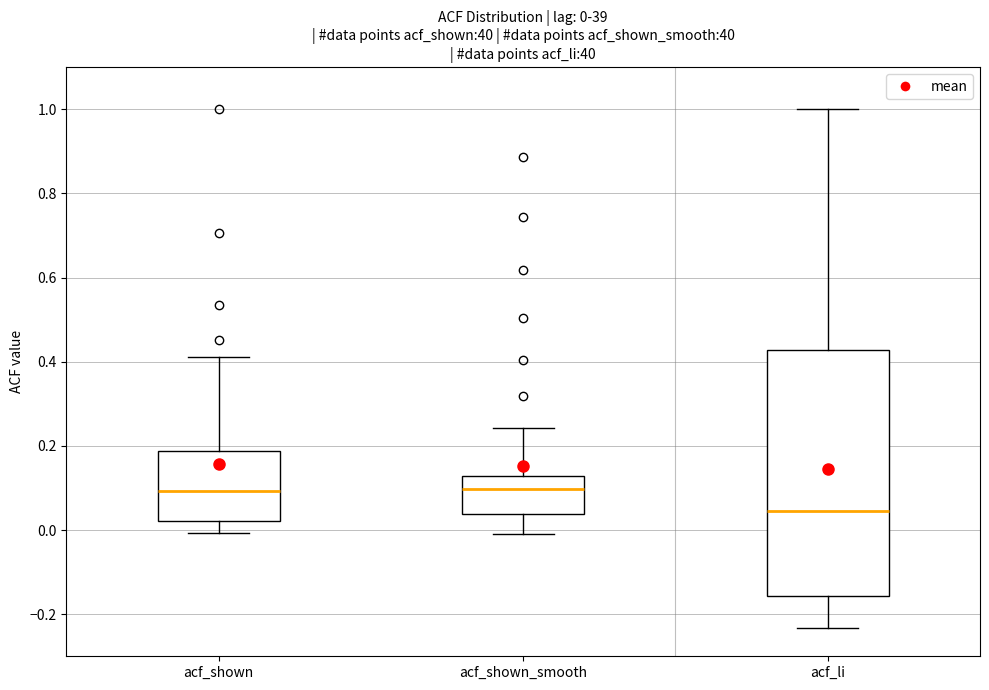

Comparing the boxes themselves (not the whiskers), which one is the tallest?

acf_li